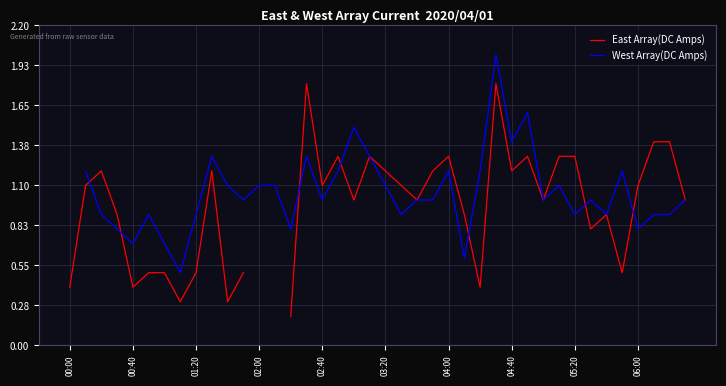

Is it true that East Array(DC Amps) equals 1.1 at 06:00?

True